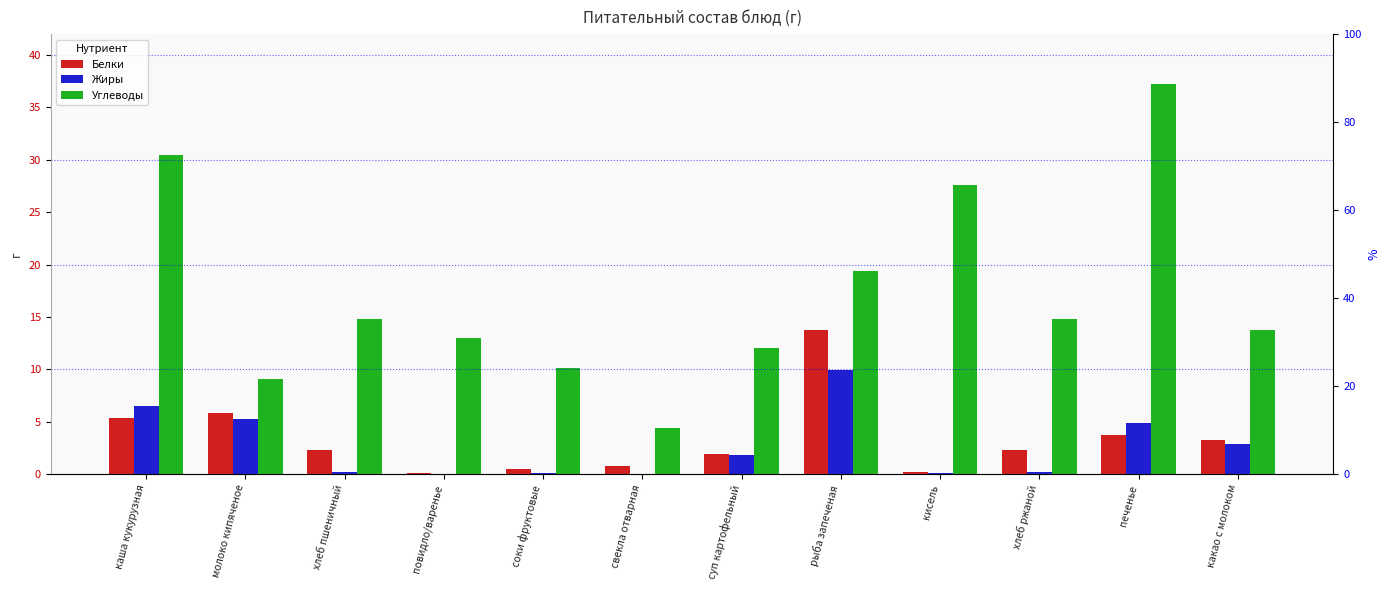

What is the difference between the maximum and minimum values in the Углеводы series?

32.8